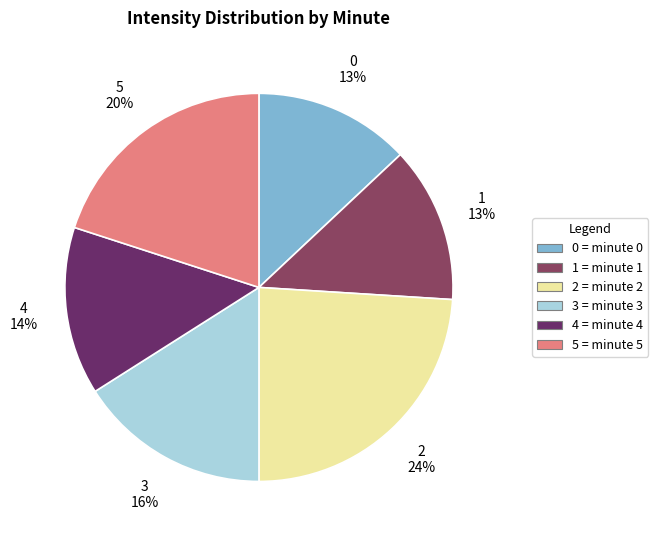

To the nearest percent, what is the average slice percentage?

17%